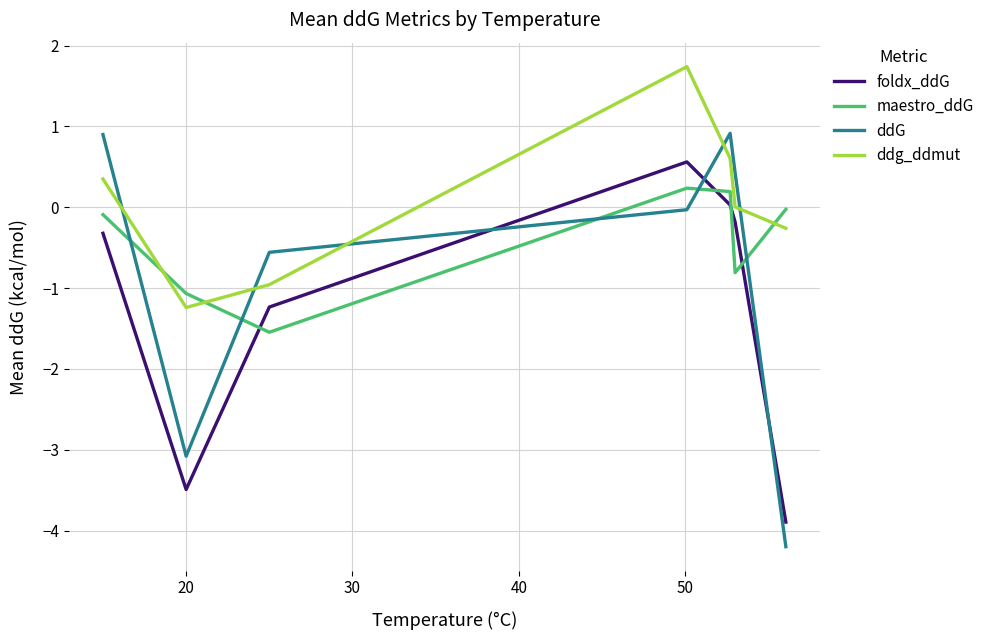

List the series in order of their peak value, highest first.

ddg_ddmut, ddG, foldx_ddG, maestro_ddG